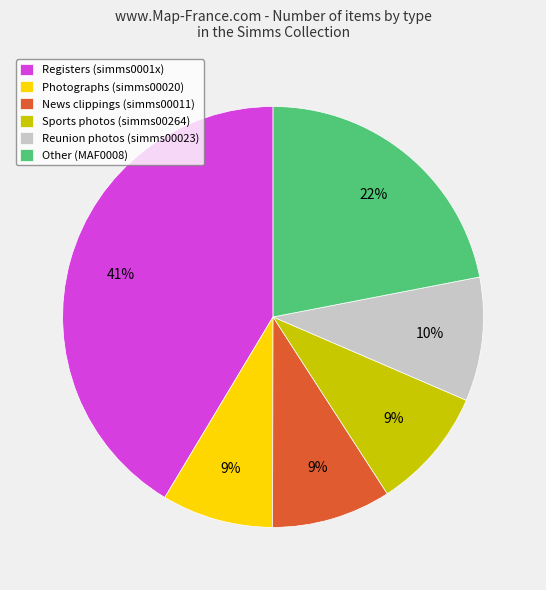

To the nearest percent, what is the average slice percentage?

17%